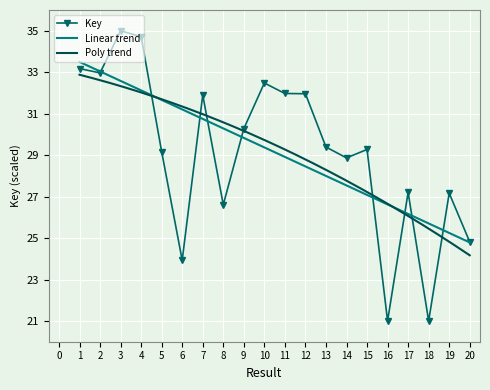

Rank the categories by value from highest to lowest.

3, 4, 1, 2, 10, 11, 12, 7, 9, 13, 15, 5, 14, 17, 19, 8, 20, 6, 16, 18